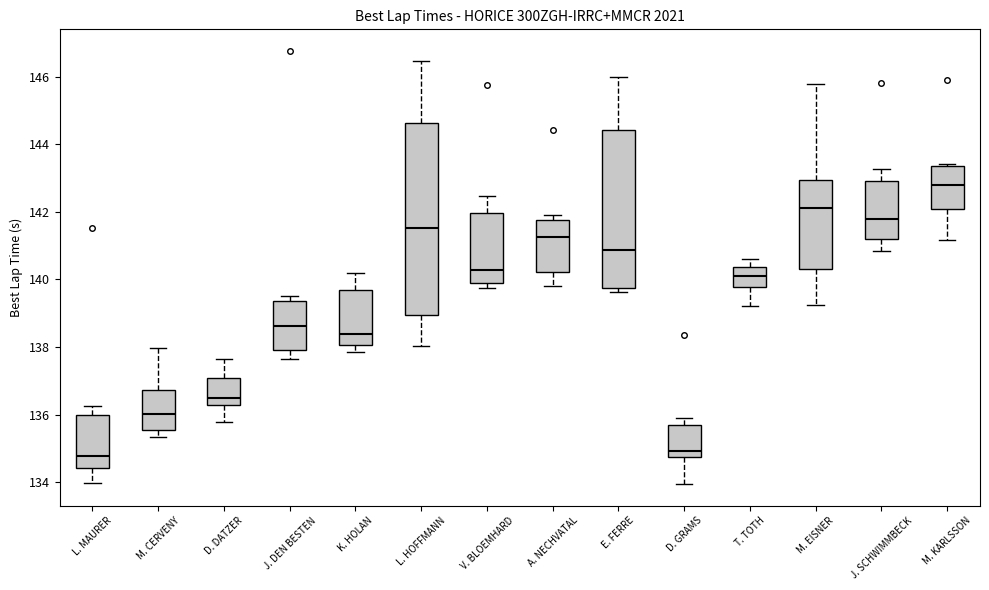

Which box's median line is the highest?

M. KARLSSON